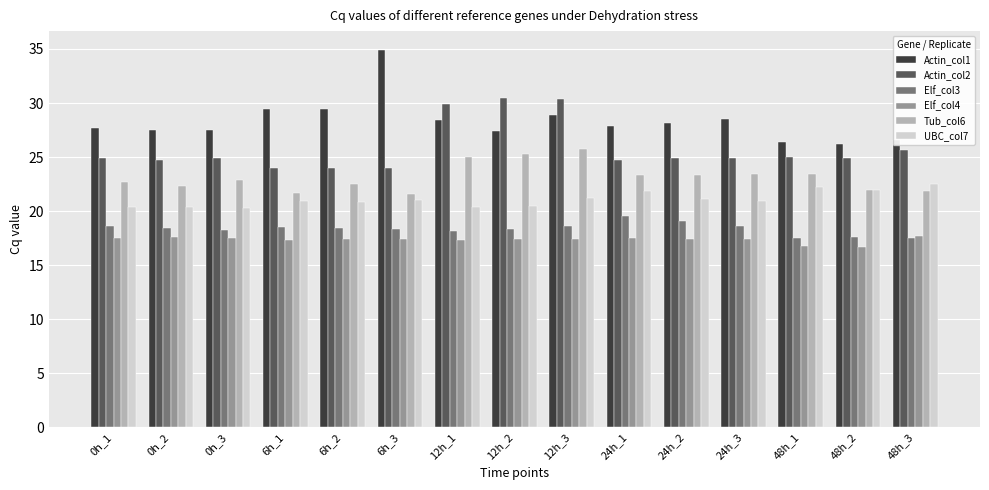

Which series has the largest total across all categories?

Actin_col1